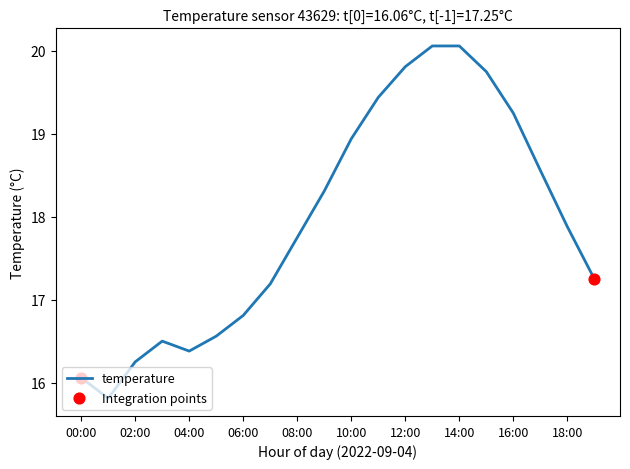

What is the smallest value displayed?

15.8